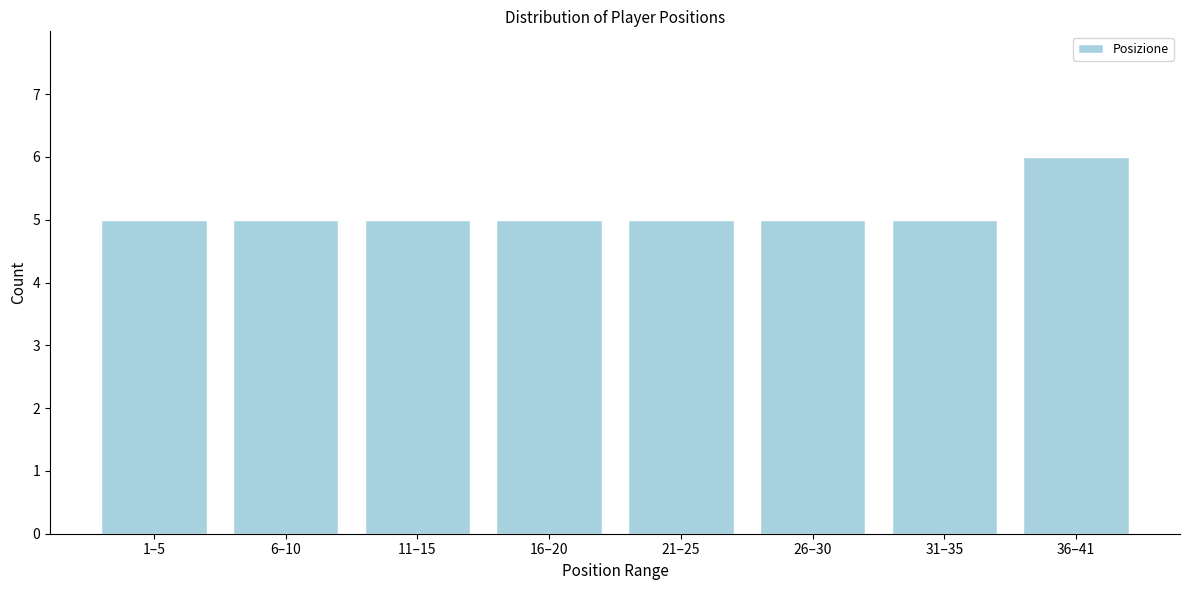

Reading left to right, extract all data points from this chart.

1–5=5	6–10=5	11–15=5	16–20=5	21–25=5	26–30=5	31–35=5	36–41=6